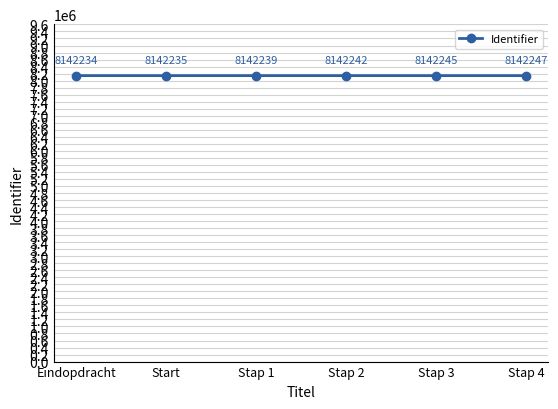

What is the maximum value shown in the chart?

8142247